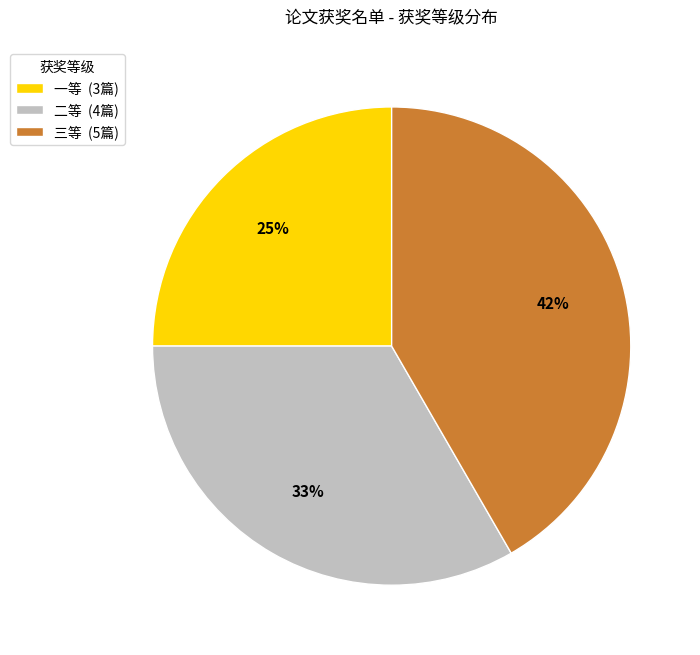

Is the sum of 二等 and 三等 greater than half?

Yes